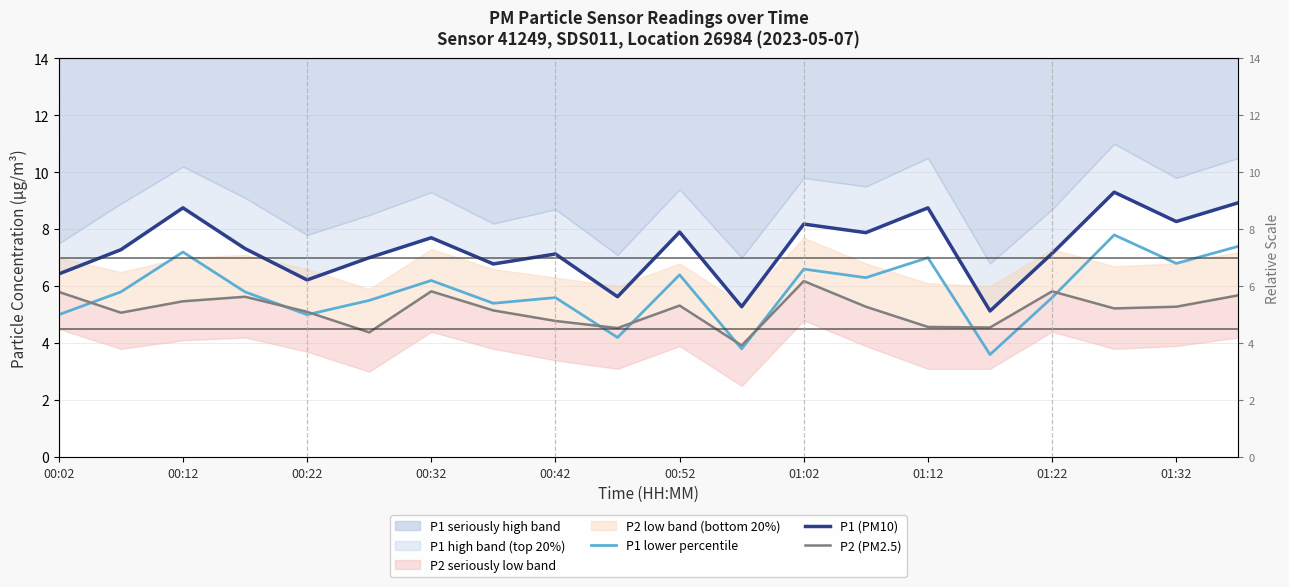

Reading left to right, transcribe all the data shown in this chart.

P1 lower percentile: 5.0	5.8	7.2	5.8	5.0	5.5	6.2	5.4	5.6	4.2	6.4	3.8	6.6	6.3	7.0	3.6	5.6	7.8	6.8	7.4
P1 (PM10): 6.4	7.3	8.8	7.3	6.2	7.0	7.7	6.8	7.1	5.6	7.9	5.3	8.2	7.9	8.8	5.1	7.2	9.3	8.3	8.9
P2 (PM2.5): 5.8	5.1	5.5	5.6	5.1	4.4	5.8	5.2	4.8	4.5	5.3	3.9	6.2	5.3	4.6	4.5	5.8	5.2	5.3	5.7